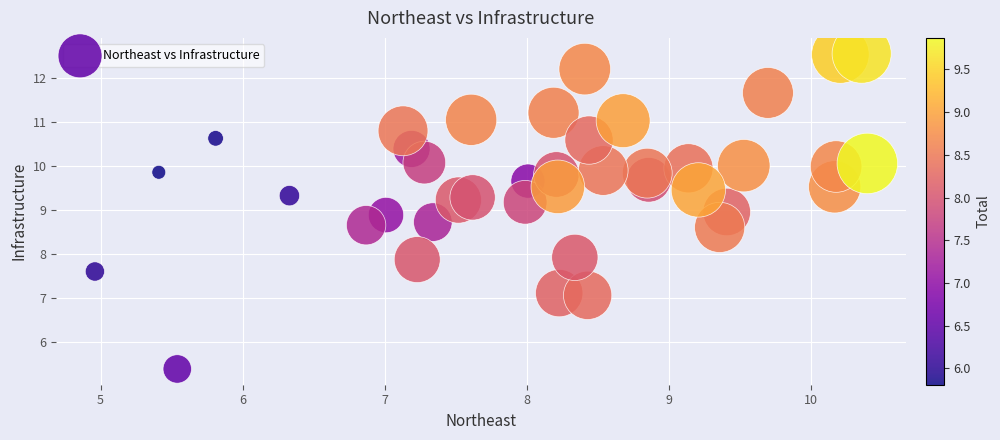

What is the range of X values (max minus min)?

5.4